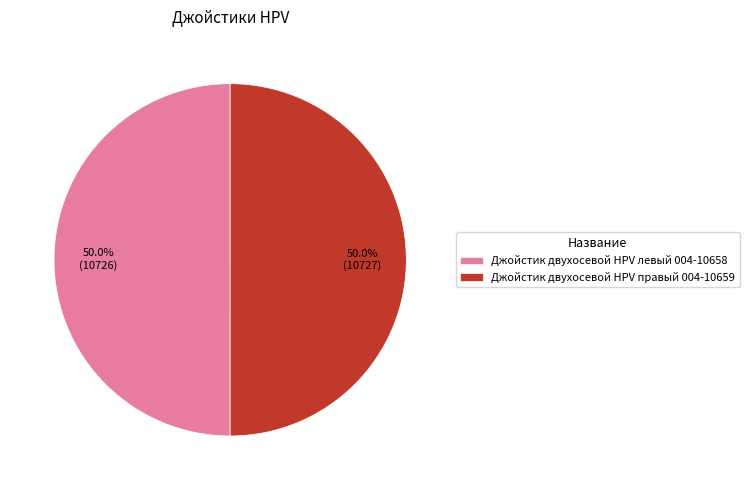

Count the number of slices in the pie.

2